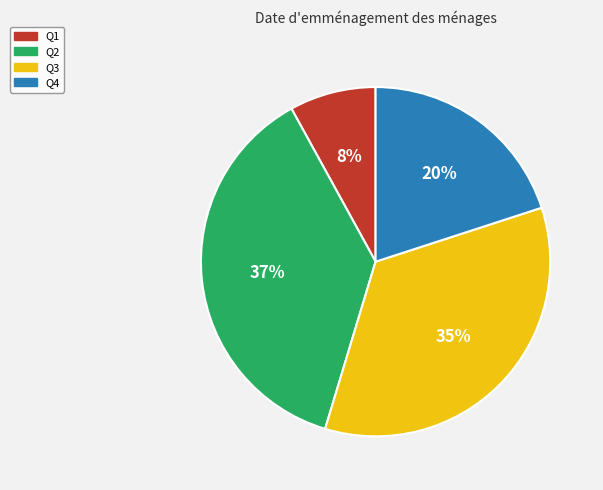

To the nearest percent, what percentage of the pie is Q4?

20%